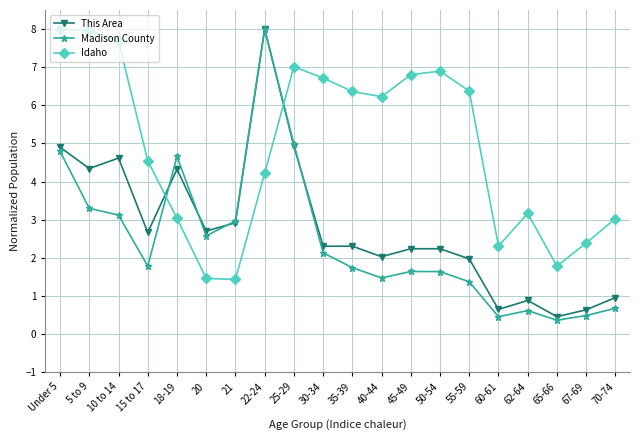

How many data points in Madison County are less than 1?

5